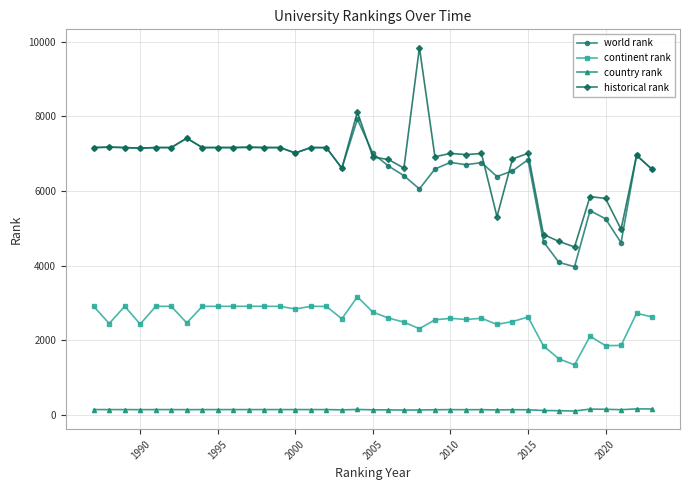

Count the number of categories in the chart.

37